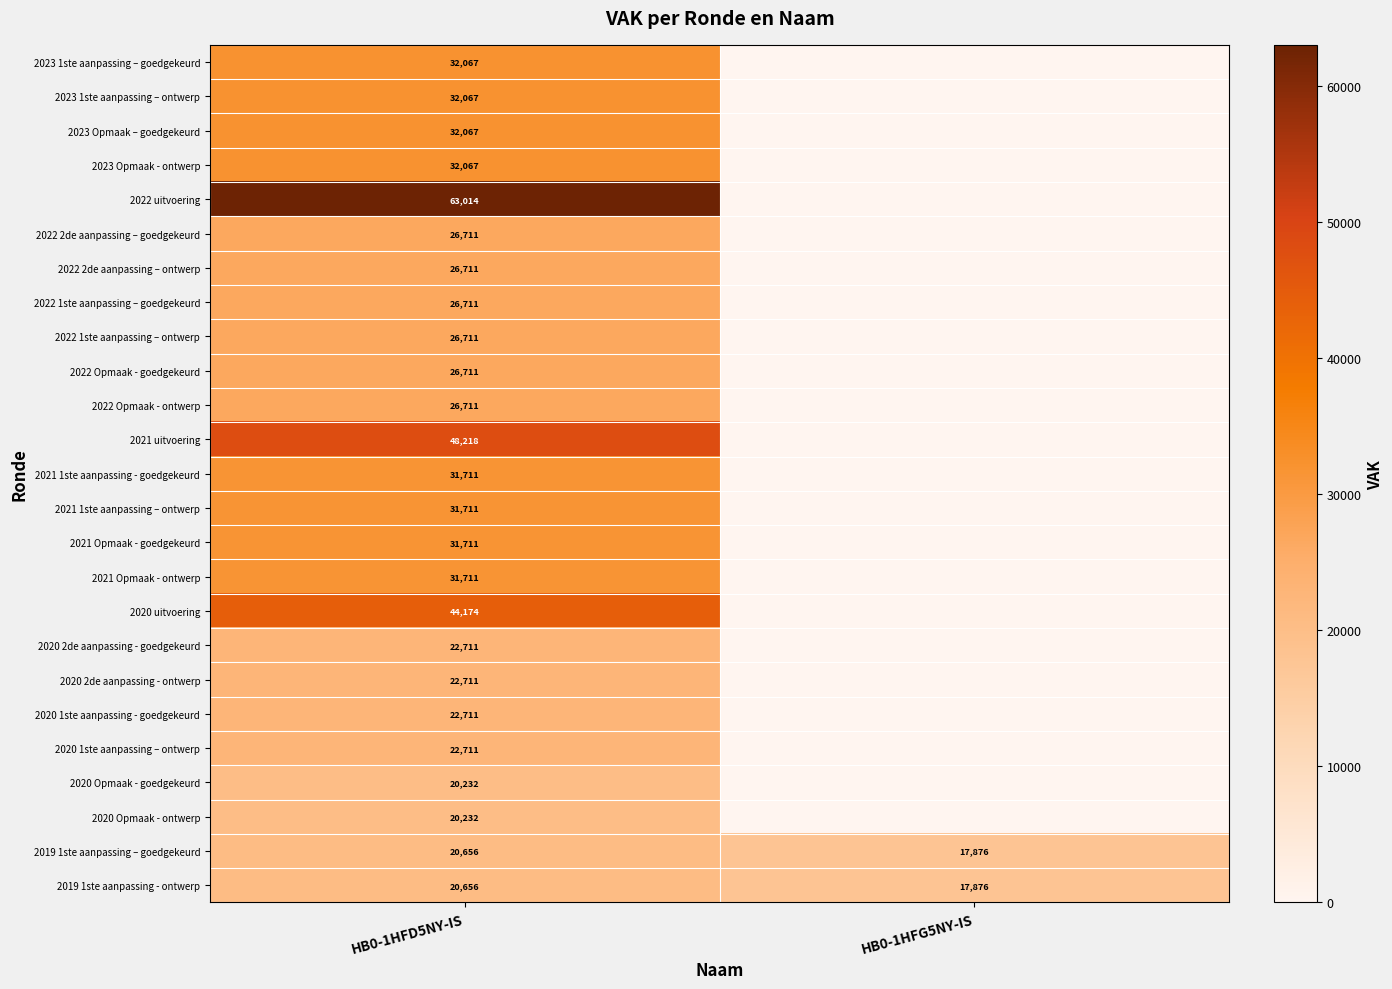

True or false: 2022 1ste aanpassing – goedgekeurd has a value of 11435 at HB0-1HFD5NY-IS.

False